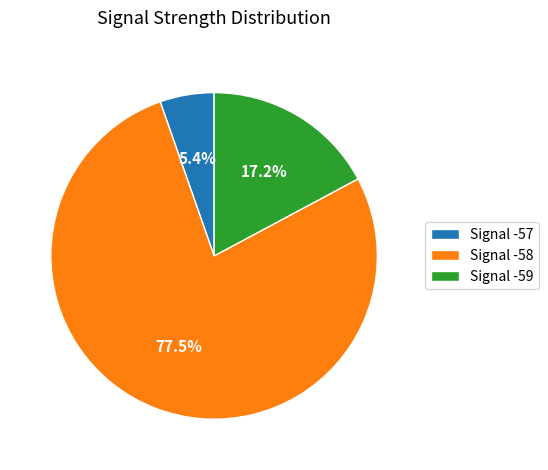

Between Signal -59 and Signal -57, which is larger?

Signal -59